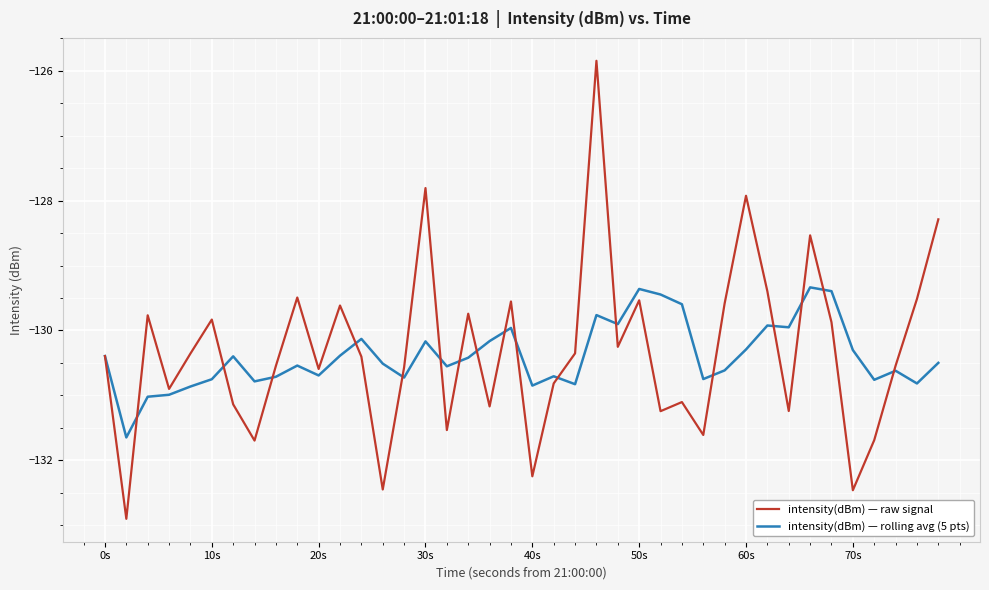

Which series has the widest spread of values?

intensity(dBm) — raw signal